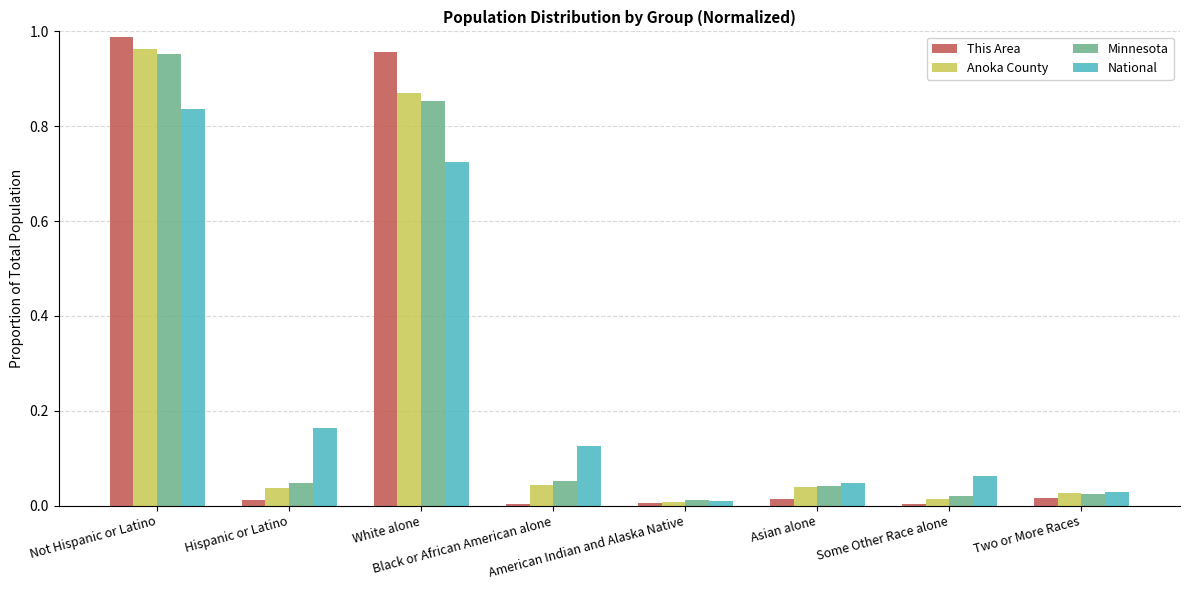

How many bars are there in total?

32